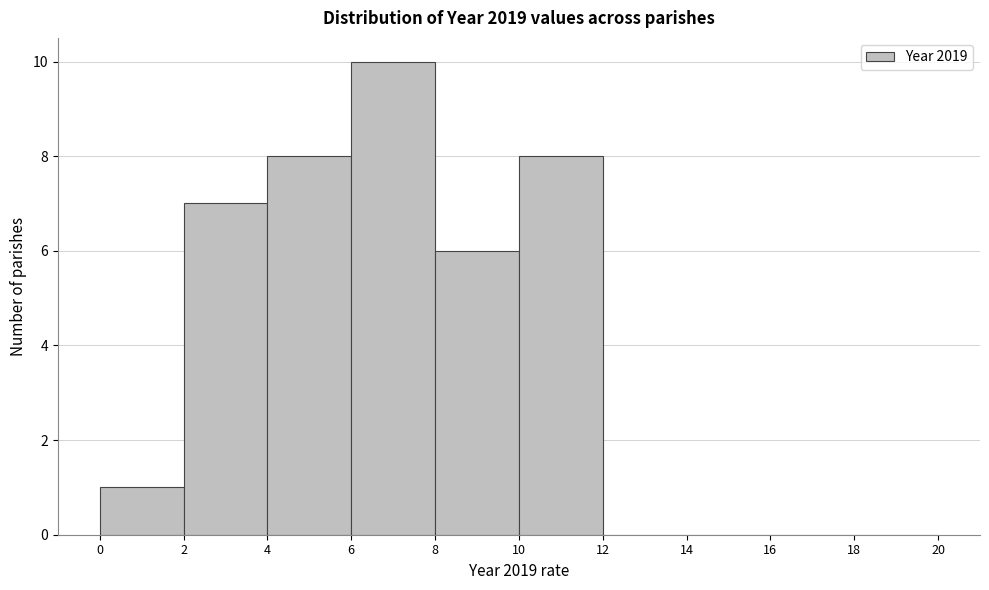

Over which range of the x-axis is the bar tallest?

6 to 8